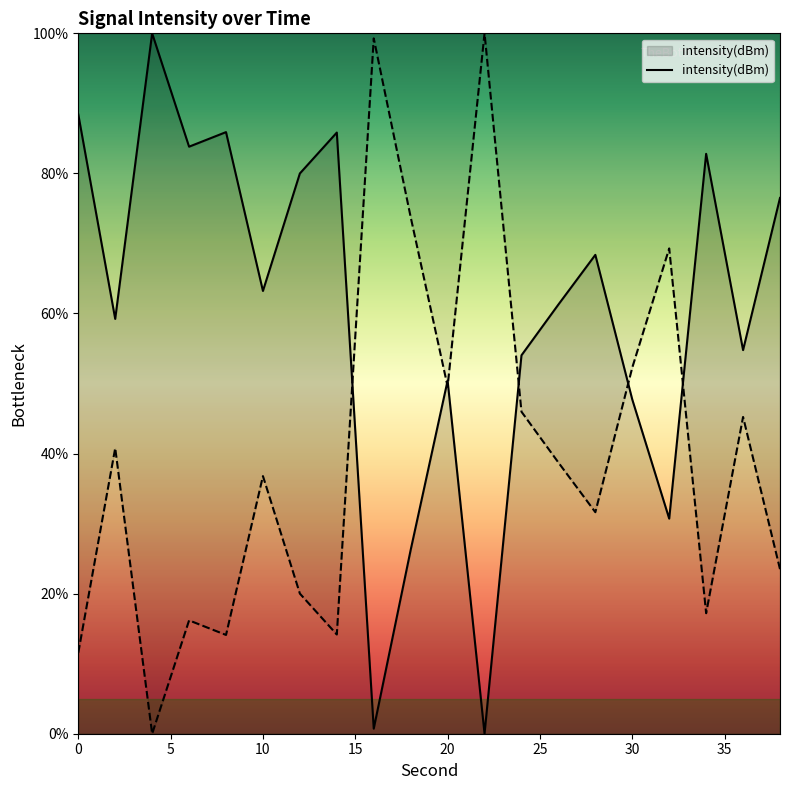

The value of intensity(dBm) at 30 is 78.9. True or false?

False